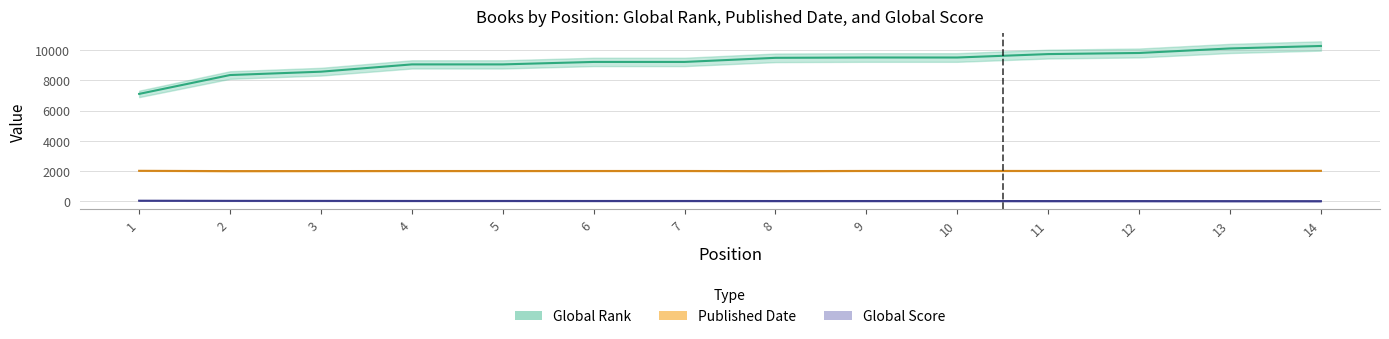

Does the chart display data point markers on the line(s)?

No